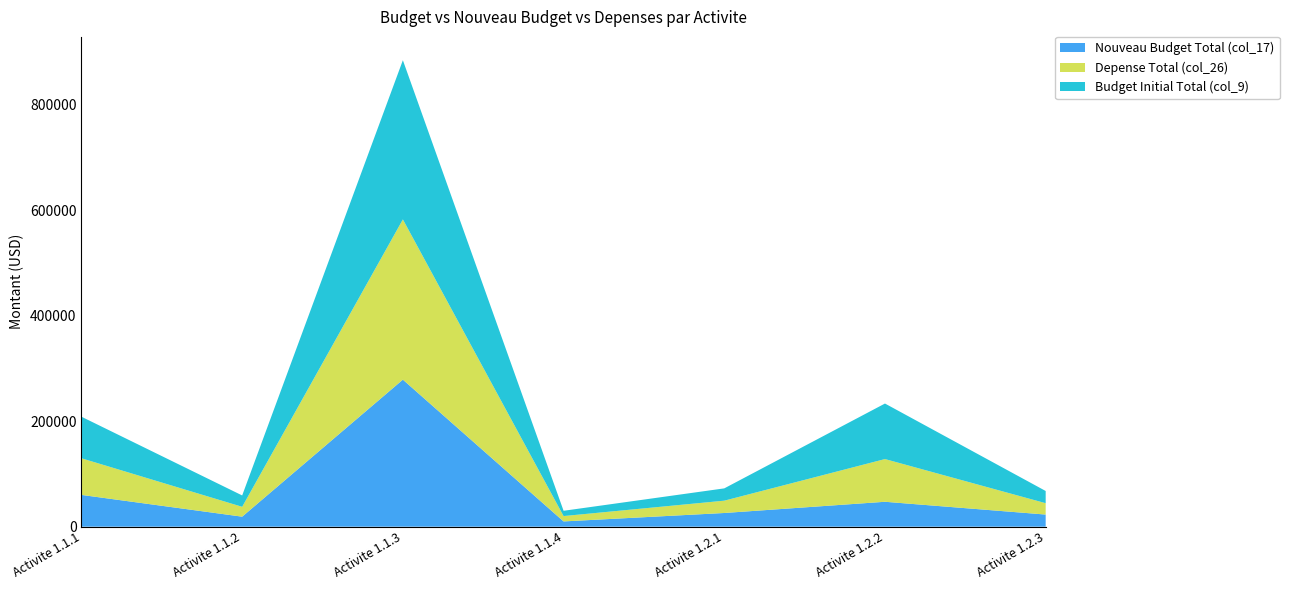

Reading right to left, what are all the values shown in this chart?

Nouveau Budget Total (col_17): Activite 1.2.3=23015.0	Activite 1.2.2=47240.0	Activite 1.2.1=25984.5	Activite 1.1.4=10000.0	Activite 1.1.3=278732.6	Activite 1.1.2=19000.0	Activite 1.1.1=60250.0
Depense Total (col_26): Activite 1.2.3=21535.9	Activite 1.2.2=80960.4	Activite 1.2.1=23328.8	Activite 1.1.4=10156.4	Activite 1.1.3=303720.9	Activite 1.1.2=18684.8	Activite 1.1.1=69415.9
Budget Initial Total (col_9): Activite 1.2.3=23130.0	Activite 1.2.2=105240.0	Activite 1.2.1=23323.0	Activite 1.1.4=10000.0	Activite 1.1.3=301710.0	Activite 1.1.2=21545.0	Activite 1.1.1=78765.0